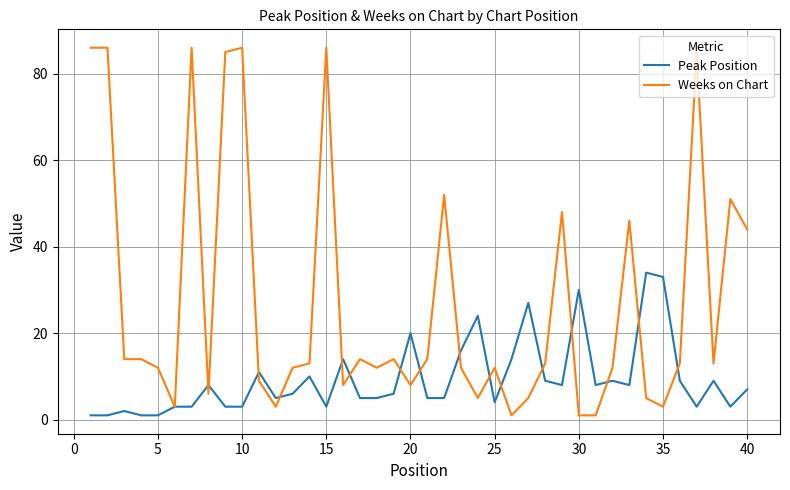

Which series has the largest total across all categories?

Weeks on Chart